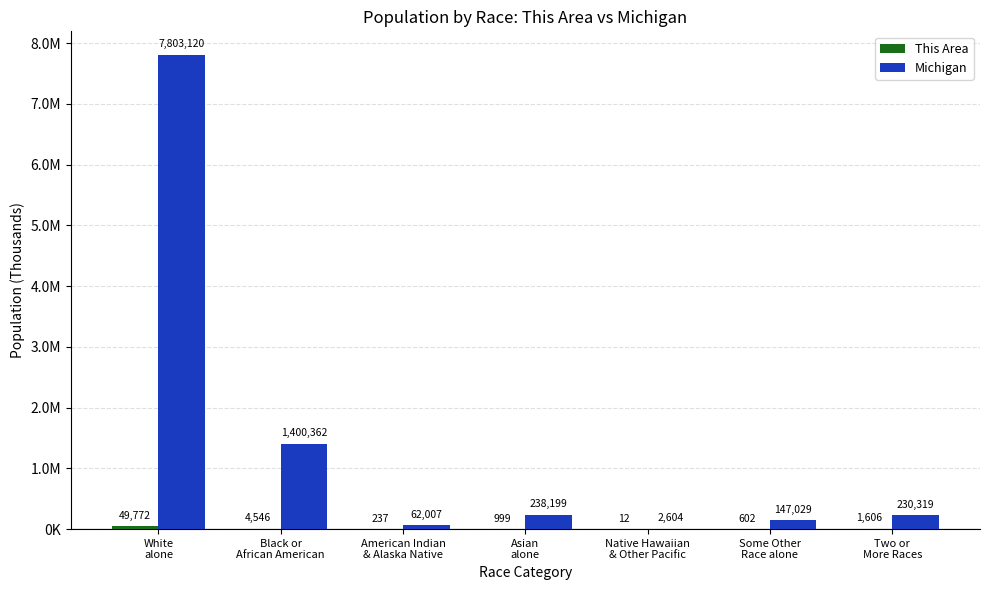

Reading left to right, what are all the values shown in this chart?

This Area: White
alone=49.8	Black or
African American=4.5	American Indian
& Alaska Native=0.2	Asian
alone=1.0	Native Hawaiian
& Other Pacific=0.0	Some Other
Race alone=0.6	Two or
More Races=1.6
Michigan: White
alone=7803.1	Black or
African American=1400.4	American Indian
& Alaska Native=62.0	Asian
alone=238.2	Native Hawaiian
& Other Pacific=2.6	Some Other
Race alone=147.0	Two or
More Races=230.3